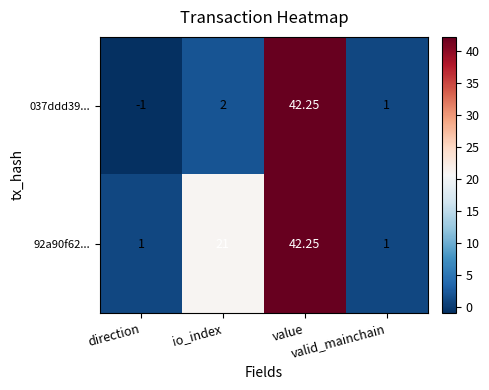

Reading right to left, what are all the values shown in this chart?

037ddd39...: valid_mainchain=1.0	value=42.2	io_index=2.0	direction=-1.0
92a90f62...: valid_mainchain=1.0	value=42.2	io_index=21.0	direction=1.0